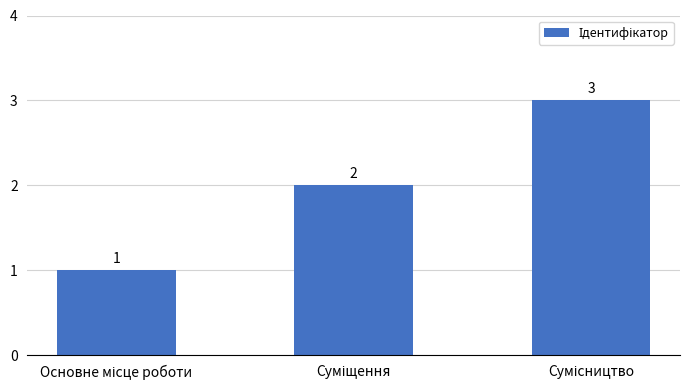

What is the value of the 2nd bar from the left?

2